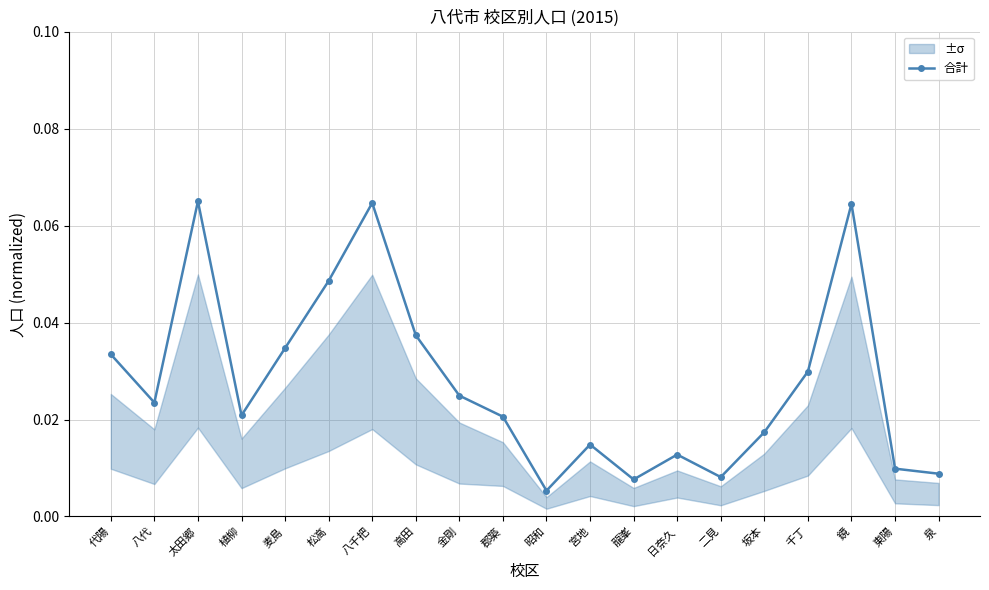

Which has a higher value, 宮地 or 東陽?

宮地